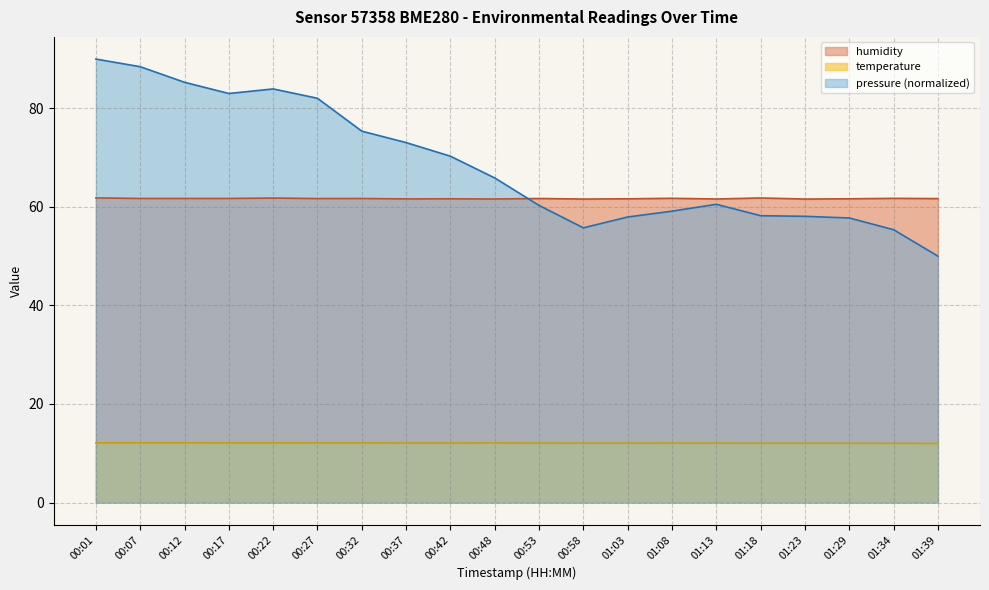

True or false: humidity has more than 0 points higher than both neighbors.

True